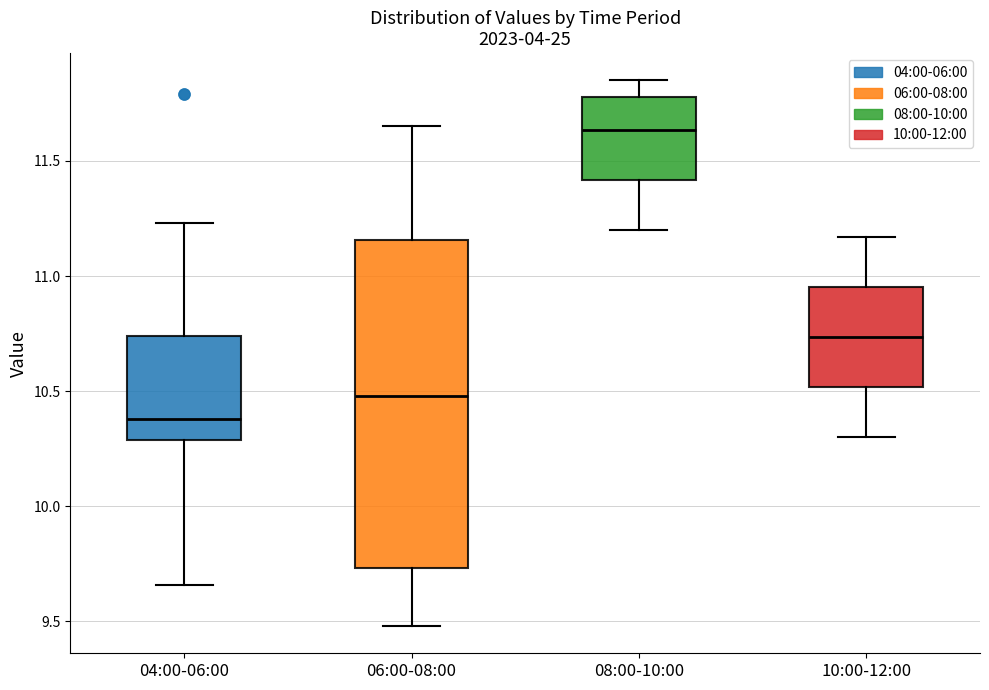

Reading left to right, read every box against the y-axis: the position of its median line, the range the box covers, and the ends of its whiskers. The values are not printed on the chart, so give them approximately, as read against the axis.

04:00-06:00: median 10.40, box 10.30 to 10.75, whiskers 9.65 to 11.25
06:00-08:00: median 10.50, box 9.75 to 11.15, whiskers 9.50 to 11.65
08:00-10:00: median 11.65, box 11.40 to 11.80, whiskers 11.20 to 11.85
10:00-12:00: median 10.75, box 10.50 to 10.95, whiskers 10.30 to 11.15